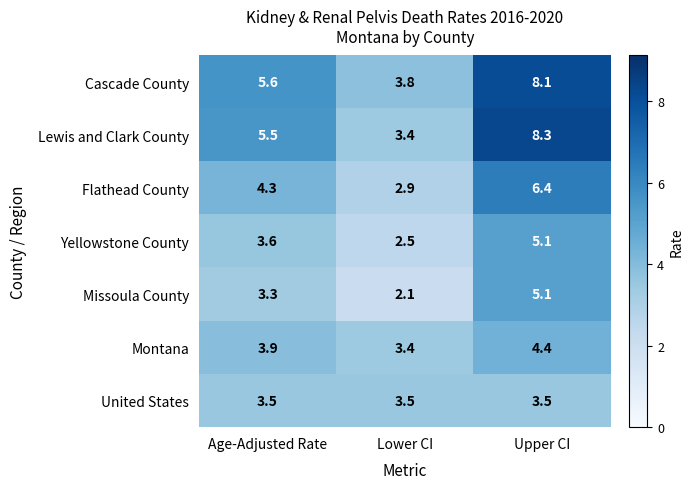

Which series has the largest total across all categories?

Cascade County